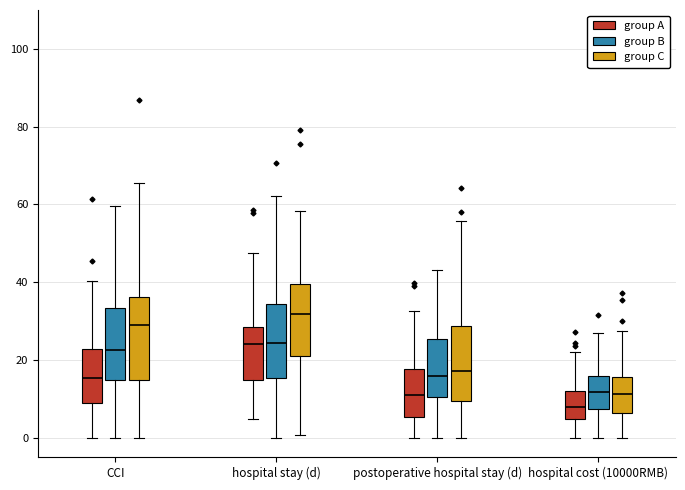

Reading left to right, transcribe this box plot: for each box, give where its median line is, the range the box spans, and where its two whiskers end, as read against the y-axis. The values are not printed on the chart, so give them approximately, as read against the axis.

CCI (group A): median 16, box 8 to 22, whiskers 0 to 40
CCI (group B): median 22, box 14 to 34, whiskers 0 to 60
CCI (group C): median 28, box 14 to 36, whiskers 0 to 66
hospital stay (d) (group A): median 24, box 14 to 28, whiskers 4 to 48
hospital stay (d) (group B): median 24, box 16 to 34, whiskers 0 to 62
hospital stay (d) (group C): median 32, box 20 to 40, whiskers 0 to 58
postoperative hospital stay (d) (group A): median 10, box 6 to 18, whiskers 0 to 32
postoperative hospital stay (d) (group B): median 16, box 10 to 26, whiskers 0 to 44
postoperative hospital stay (d) (group C): median 18, box 10 to 28, whiskers 0 to 56
hospital cost (10000RMB) (group A): median 8, box 4 to 12, whiskers 0 to 22
hospital cost (10000RMB) (group B): median 12, box 8 to 16, whiskers 0 to 26
hospital cost (10000RMB) (group C): median 12, box 6 to 16, whiskers 0 to 28